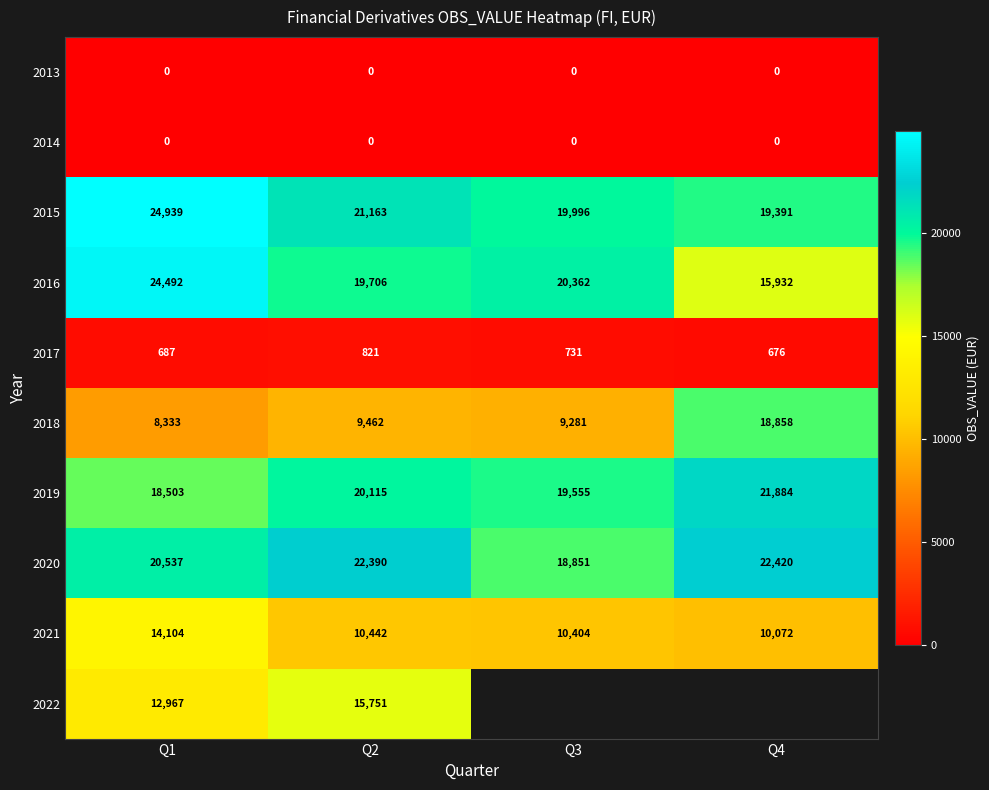

What is the difference between the highest and lowest values at Q1?

24939